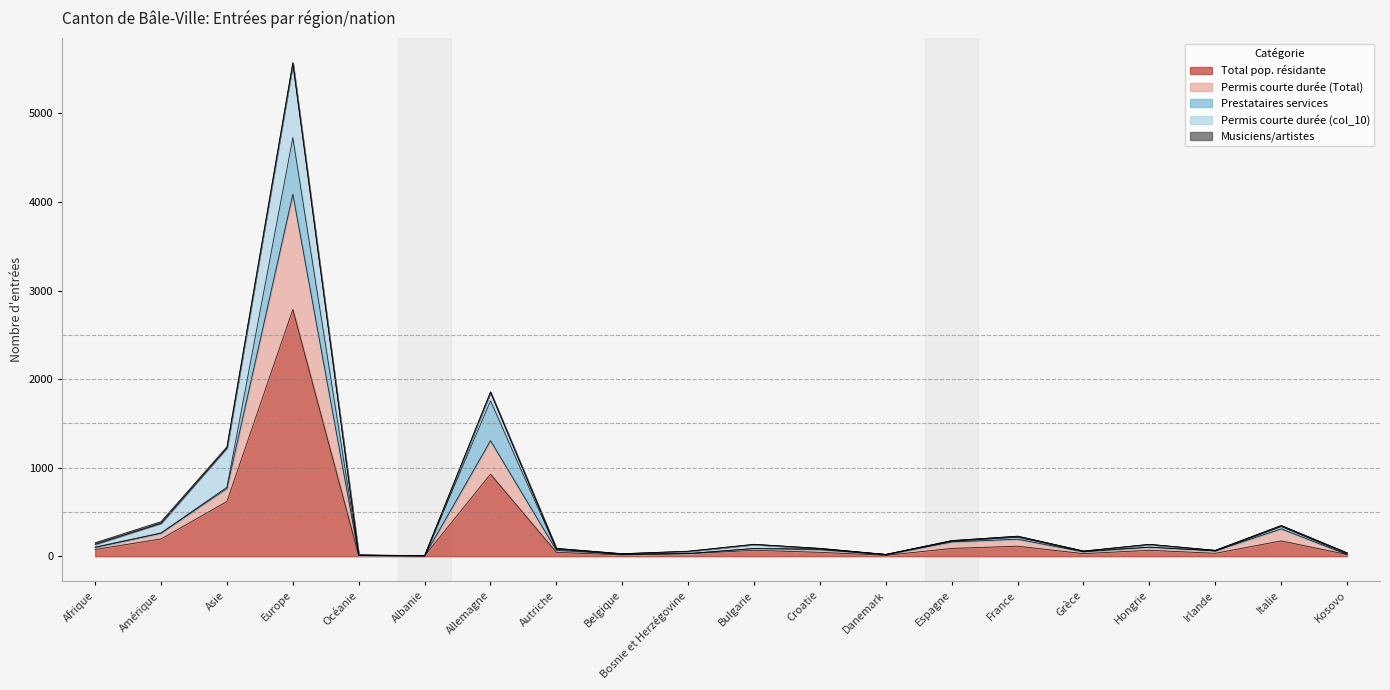

Where do Permis courte durée (col_10) and Permis courte durée (Total) first cross each other?

Asie and Europe